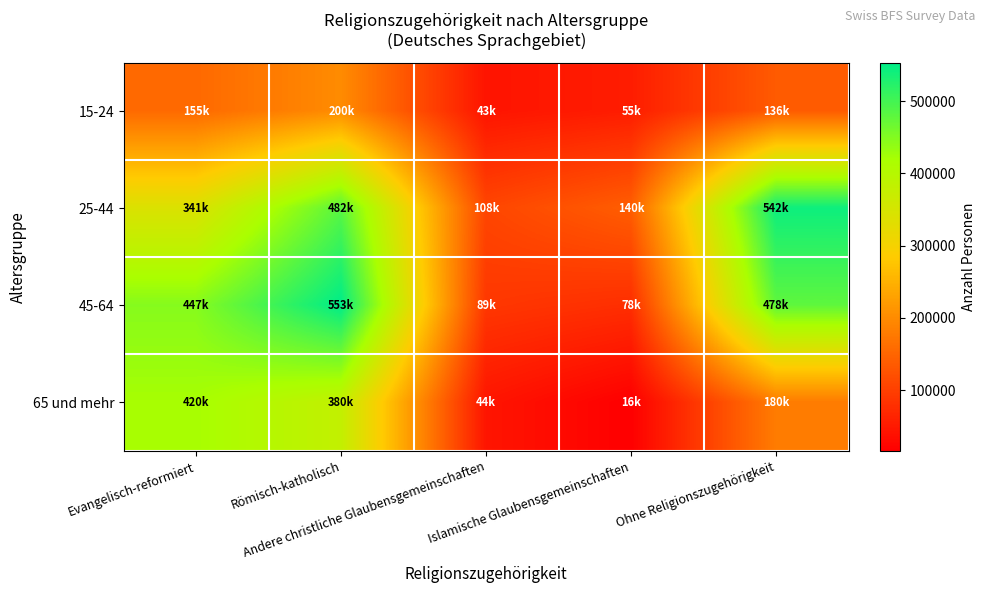

What is the greatest value displayed?

553290.6